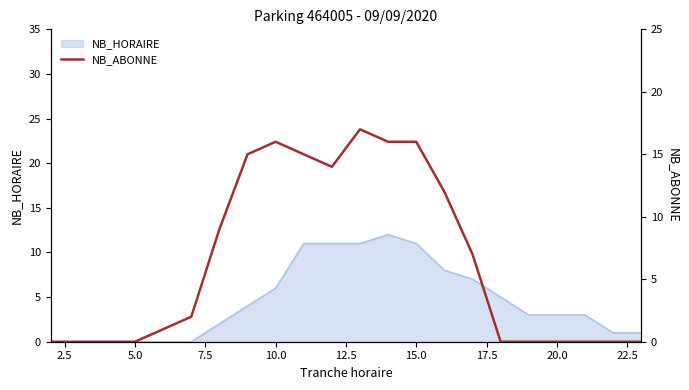

What is the maximum value for NB_HORAIRE?

12